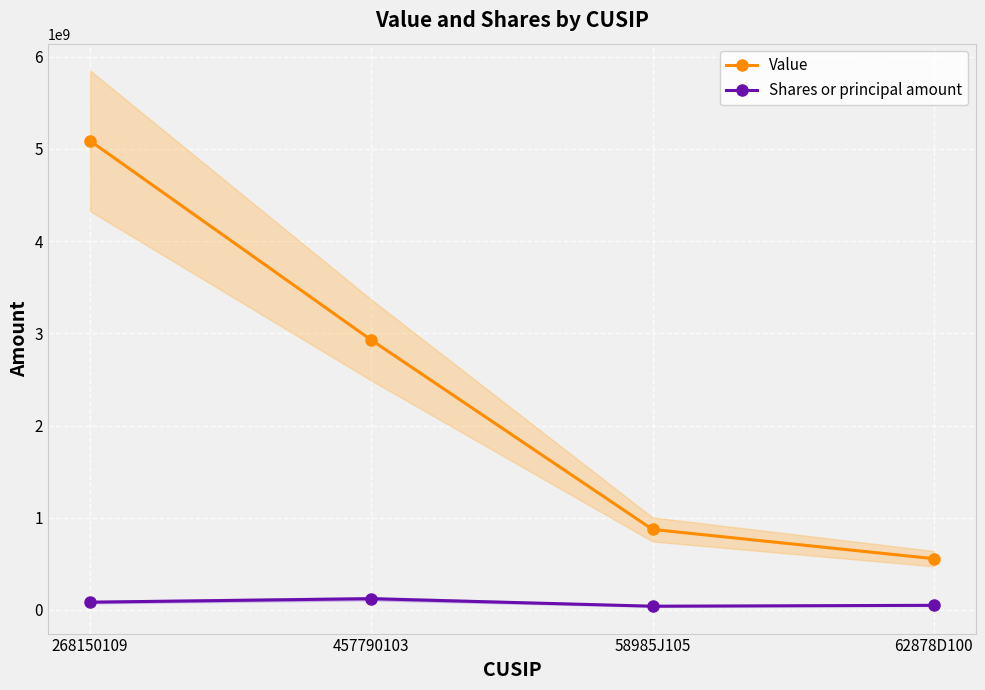

True or false: Shares or principal amount and Value cross at least once.

False